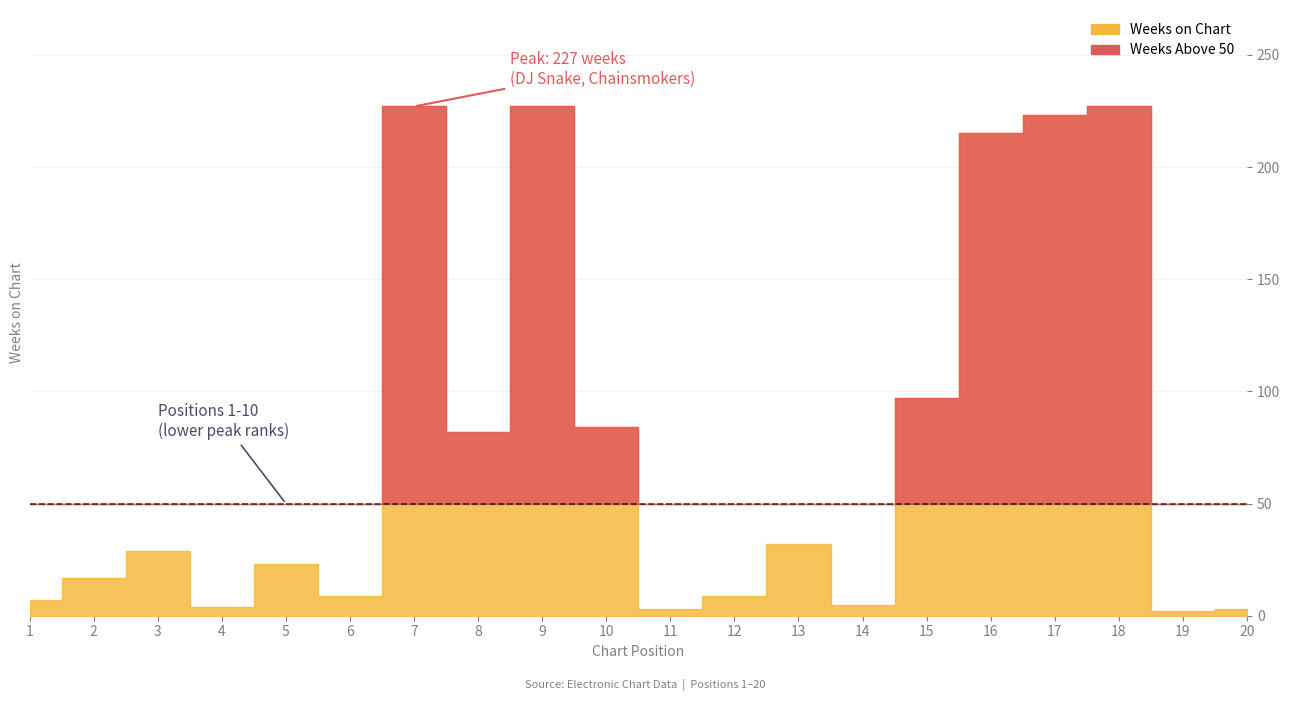

How many interior local valleys does the Peak Position series have?

5